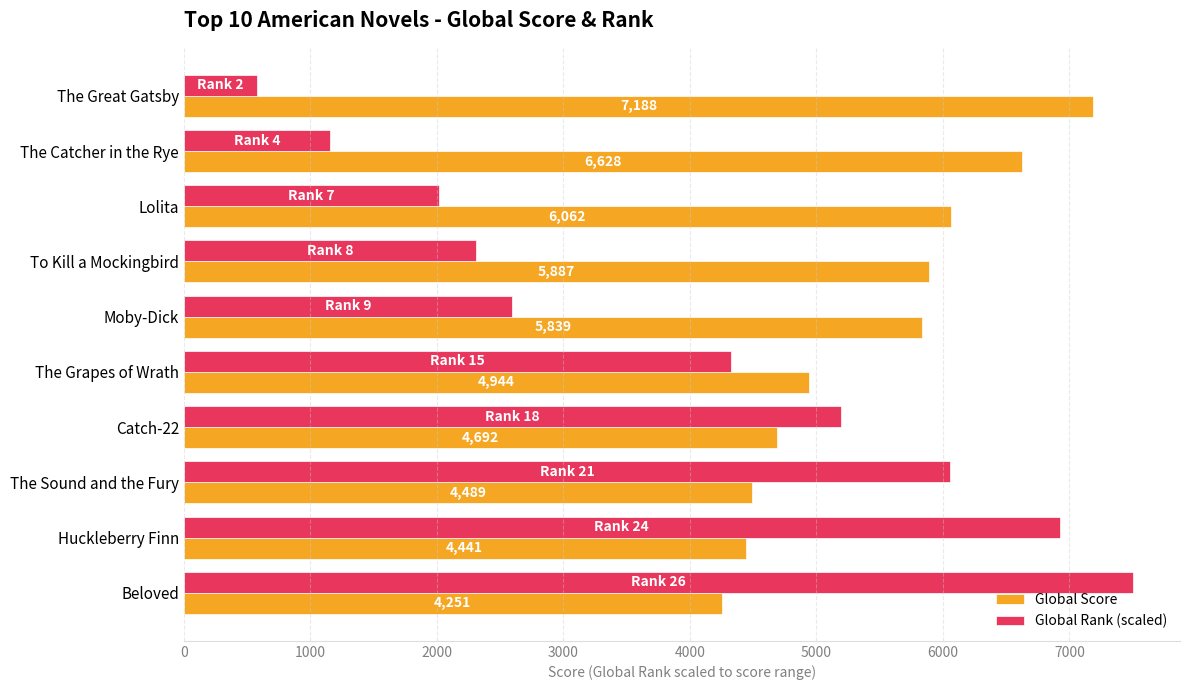

Which series has the widest spread of values?

Global Rank (scaled)